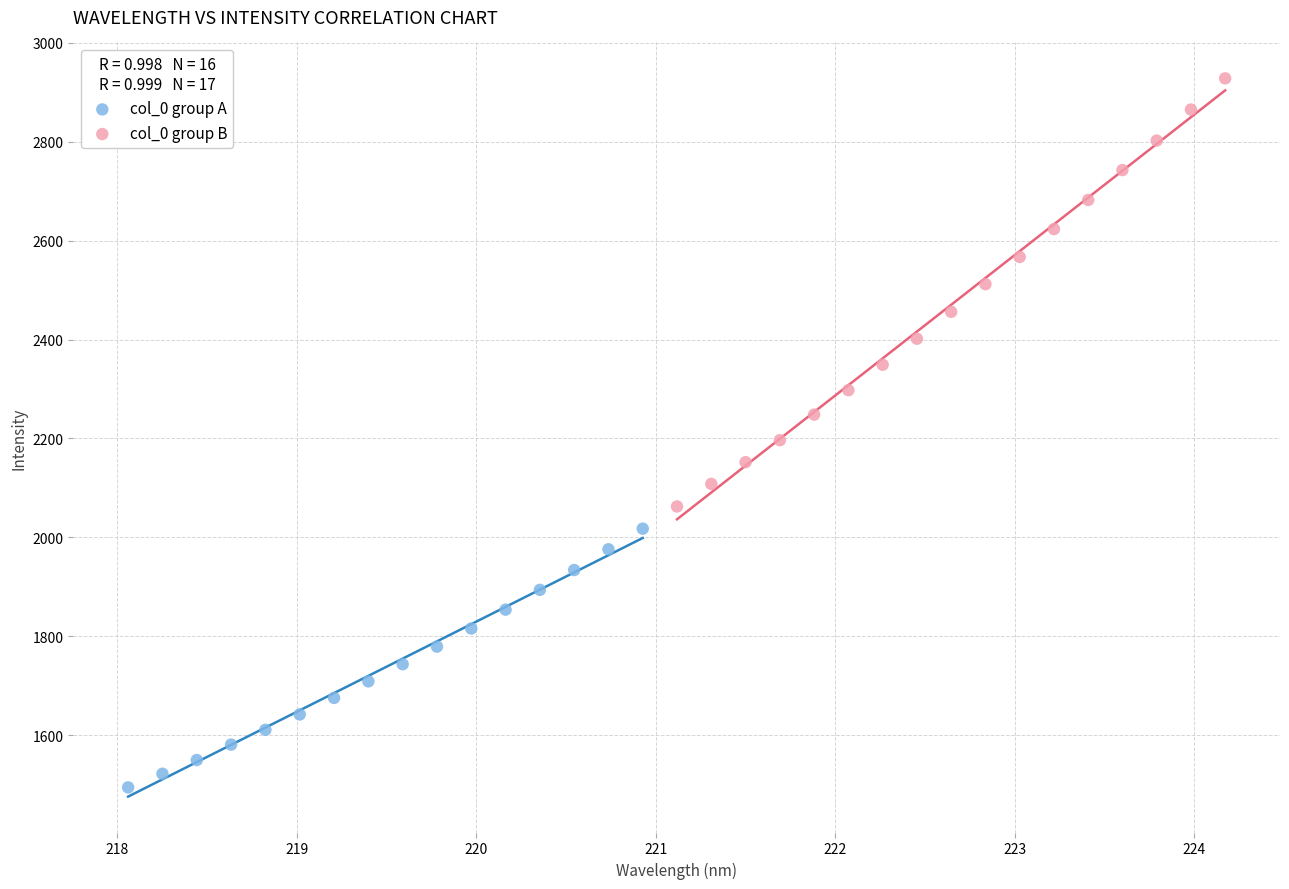

Which series reaches the maximum Y coordinate?

col_0 group B